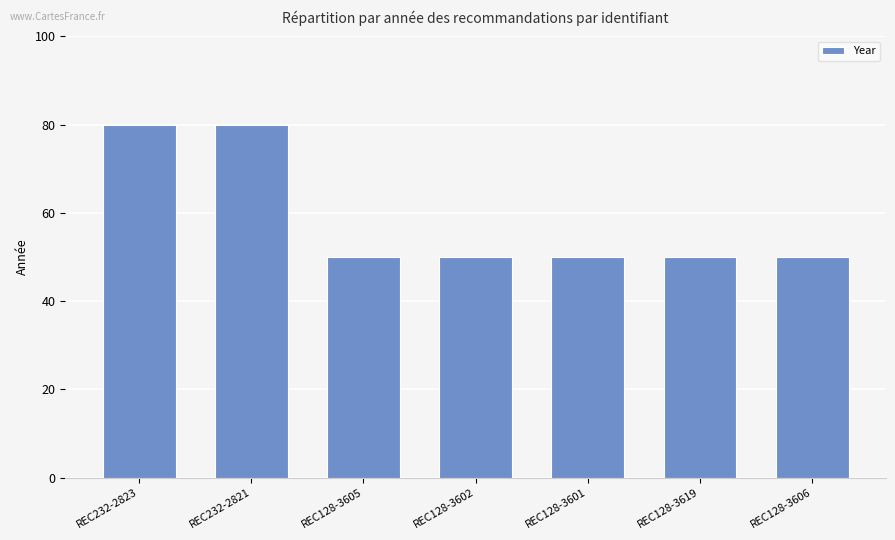

The chart shows a value of 89 at REC128-3606. True or false?

False